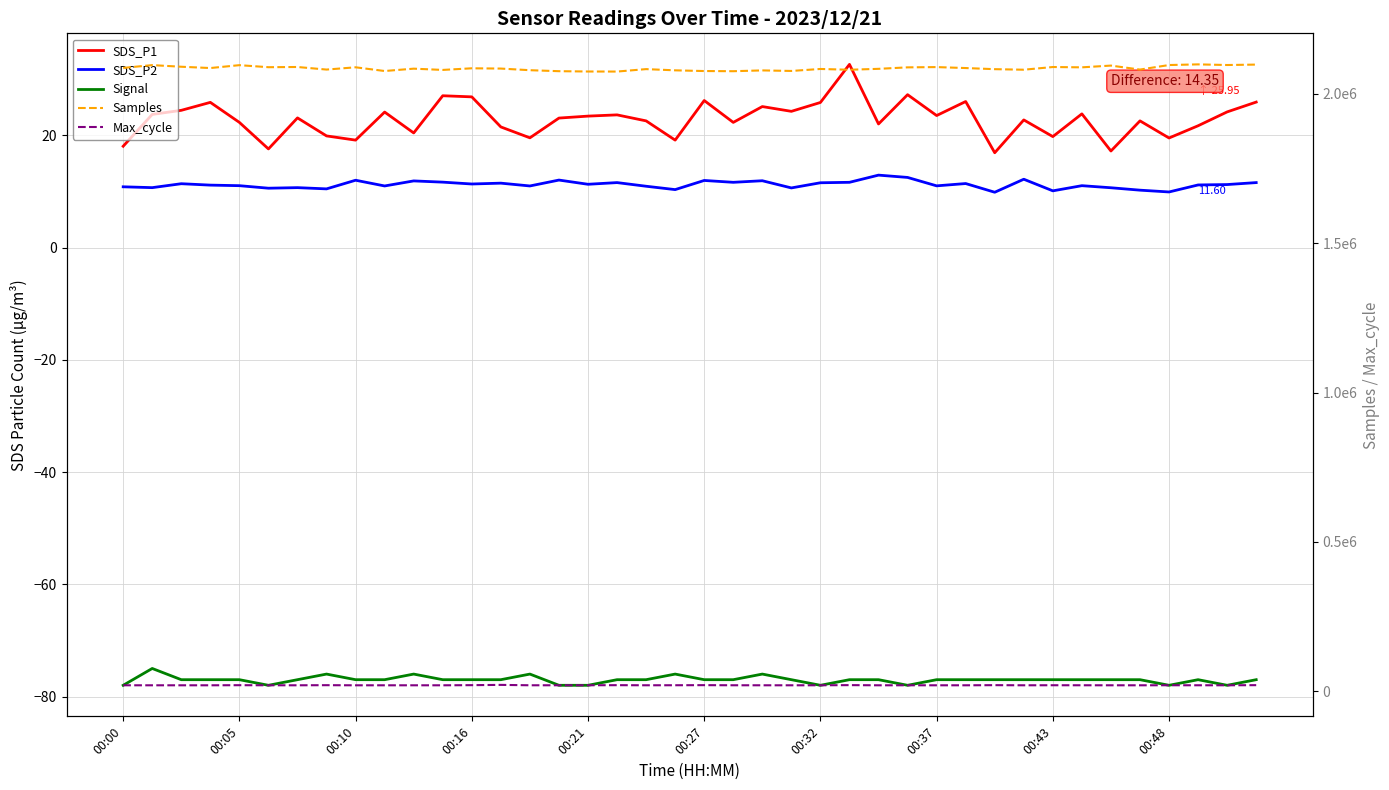

At which label does Samples first exceed 2084610?

00:00